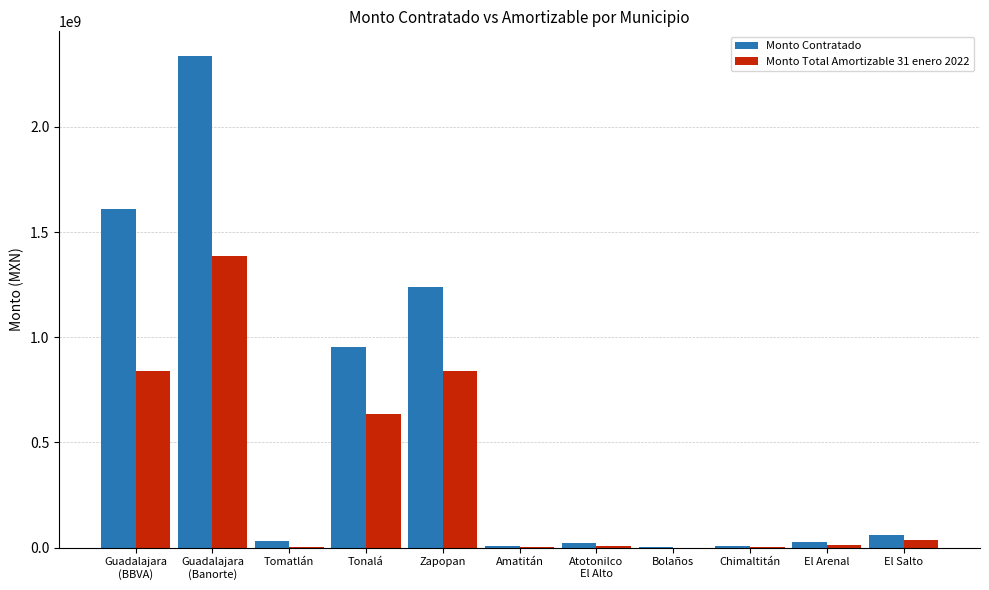

How many groups of bars are there?

11